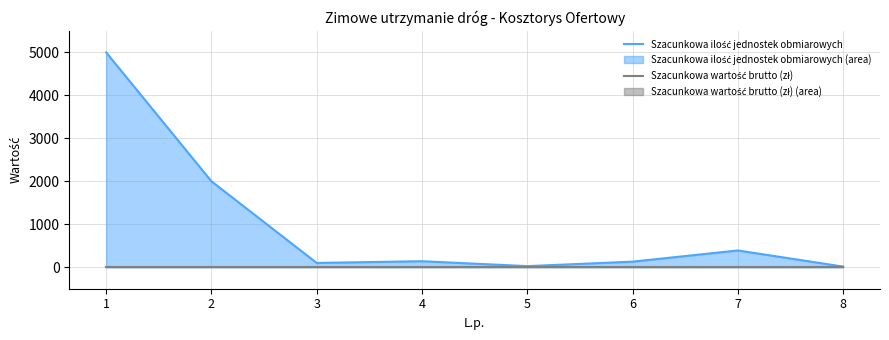

What is the value of the Szacunkowa ilość jednostek obmiarowych point at the 5th from the left?

26.0